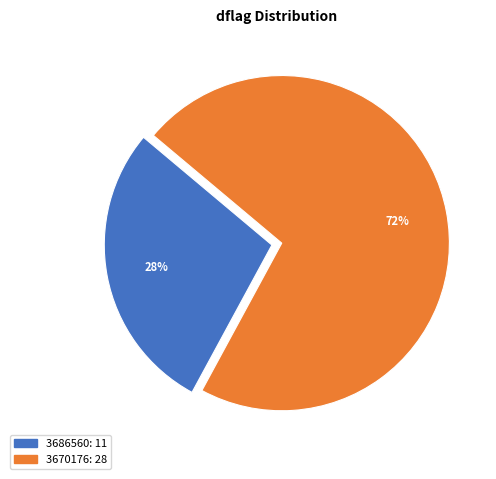

Which category has the smallest portion of the pie?

3686560